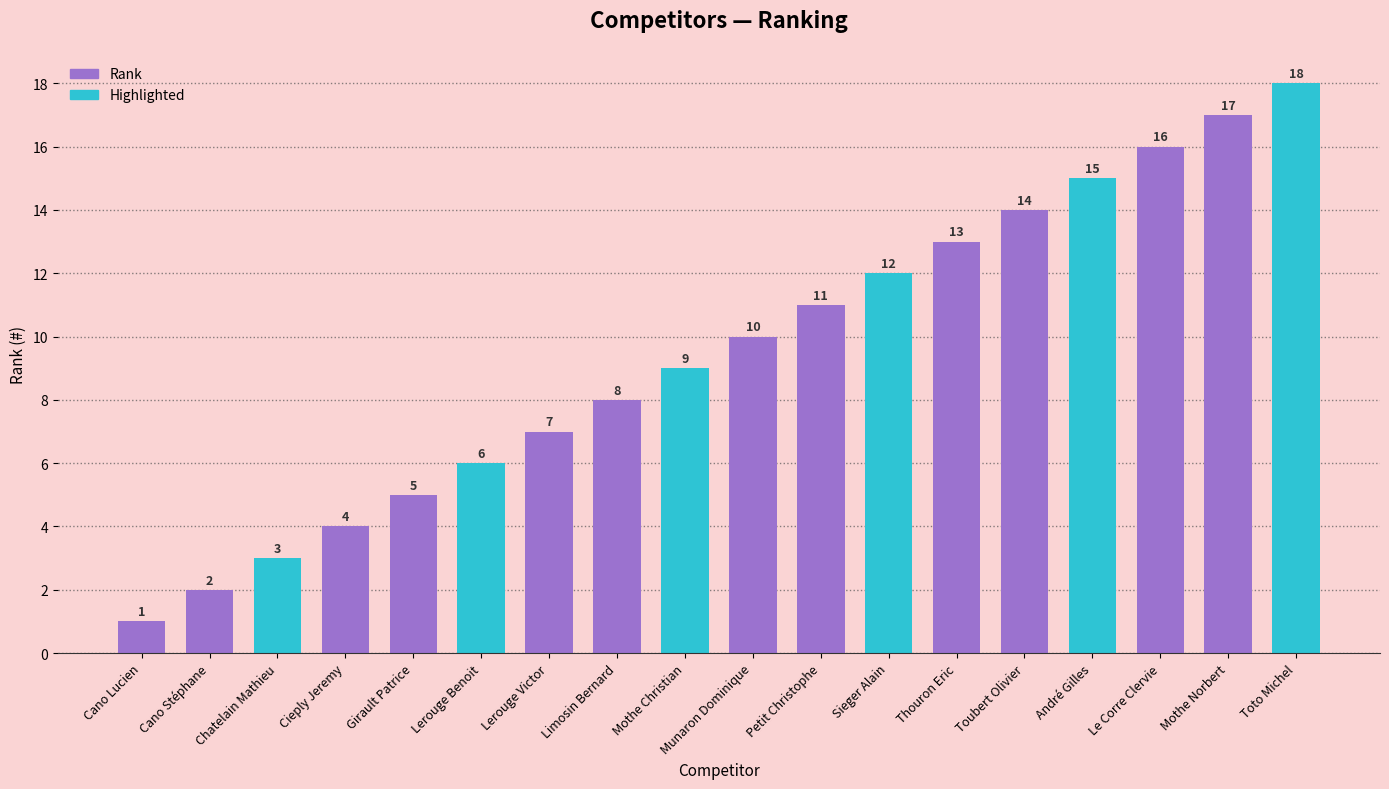

What is the smallest value displayed?

1